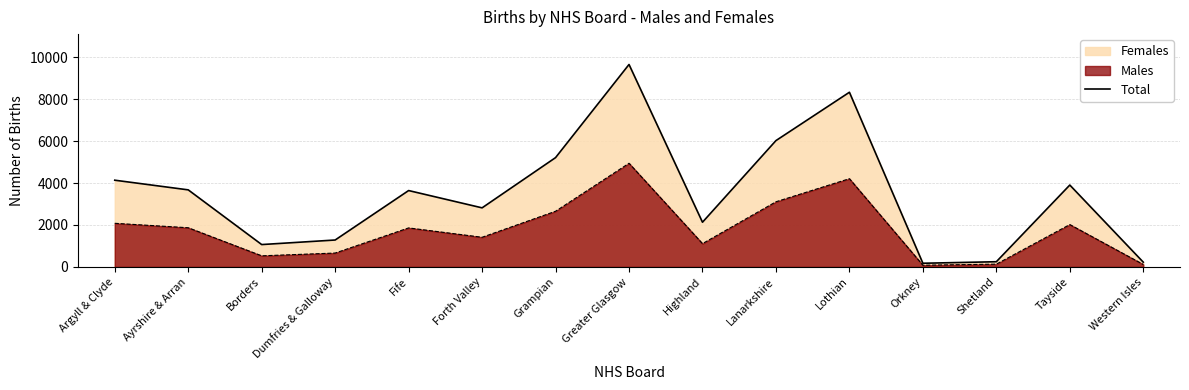

Which category has the highest value across all series?

Greater Glasgow